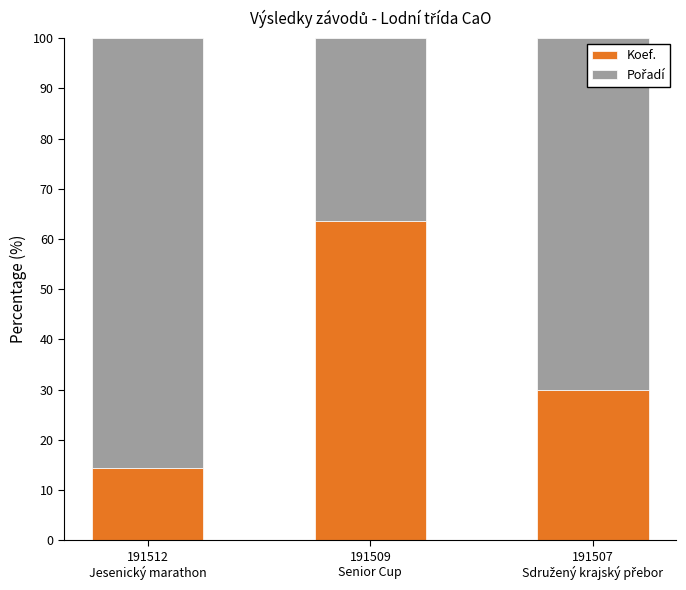

What is the sum of all Koef. values?

107.9